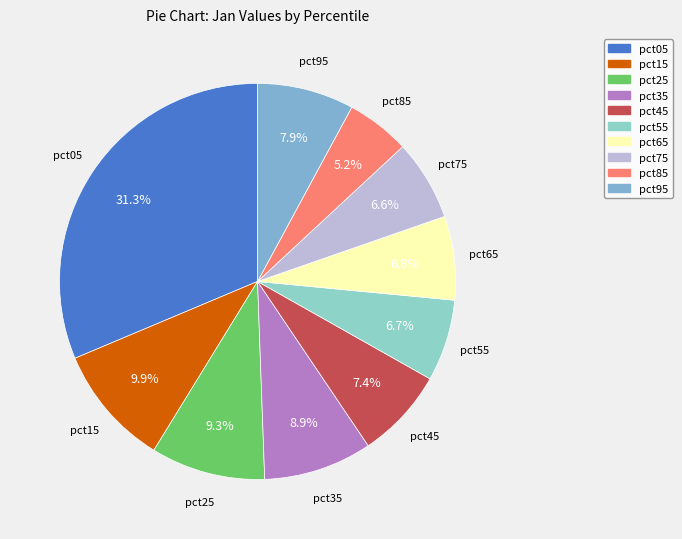

To the nearest percent, what percentage of the pie is pct95?

8%